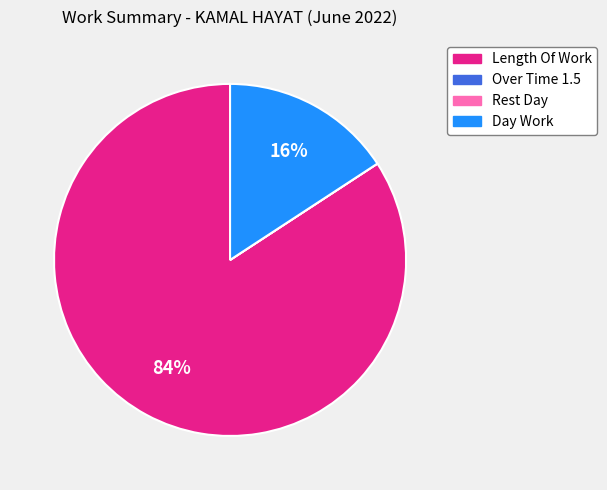

The Day Work slice represents 24% of the pie. True or false?

False